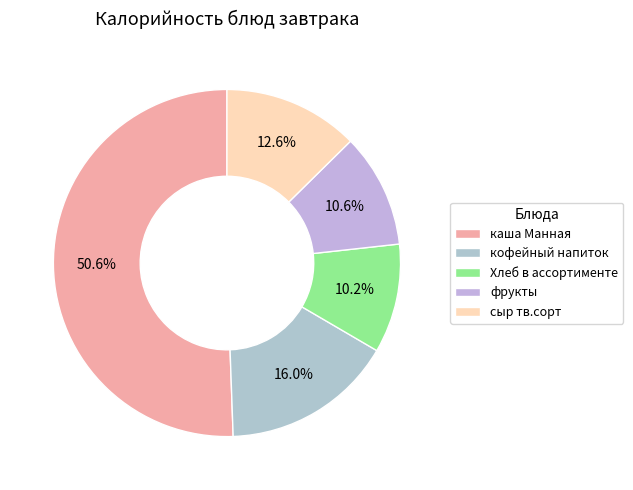

Combined, what portion of the pie is Хлеб в ассортименте and фрукты?

20.8%